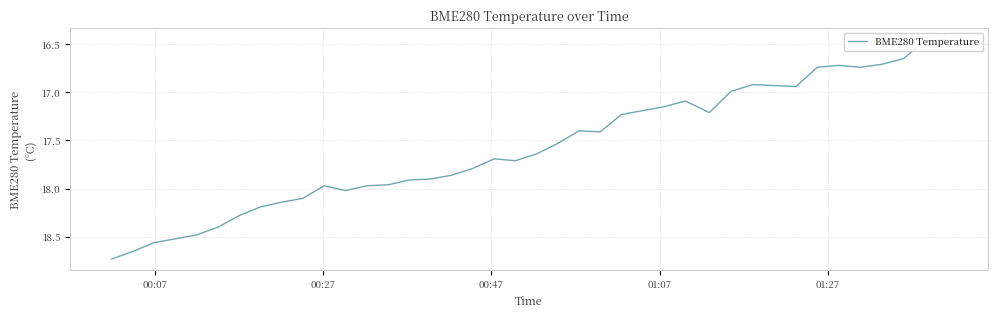

At which label does the data first exceed 17?

00:07